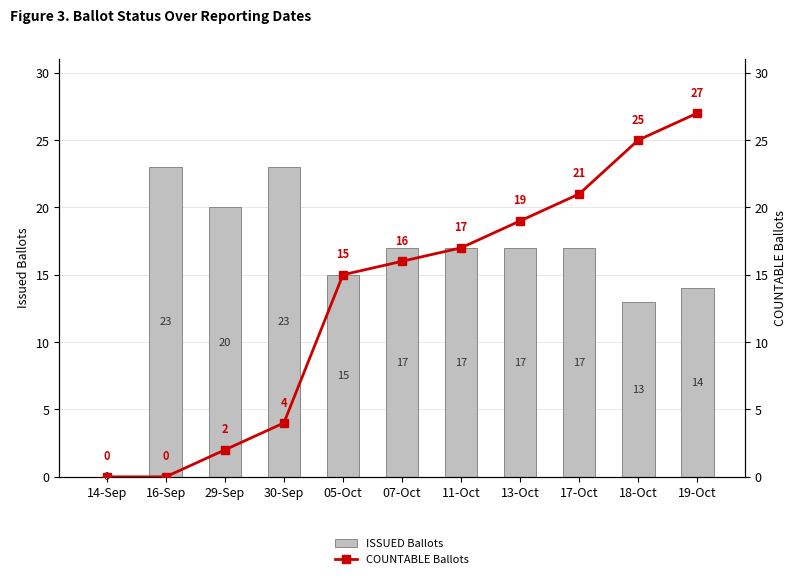

How many distinct data groups are displayed?

2